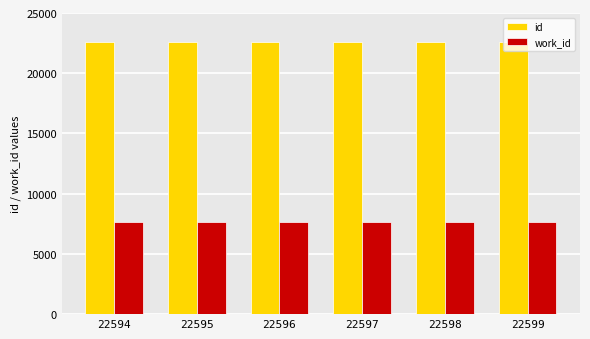

At how many categories does at least one series exceed 8948?

6